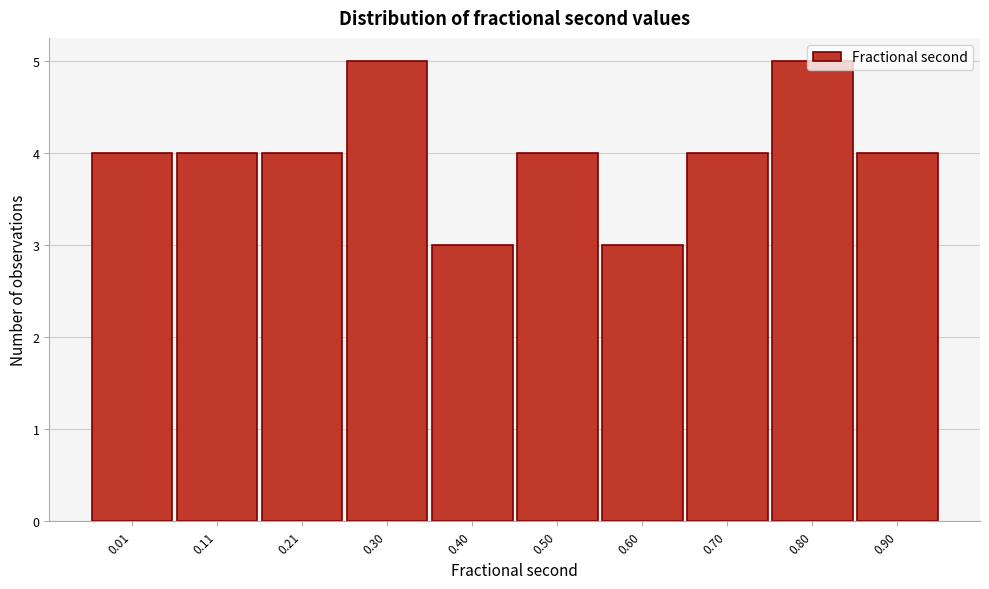

What is the maximum value shown in the chart?

5